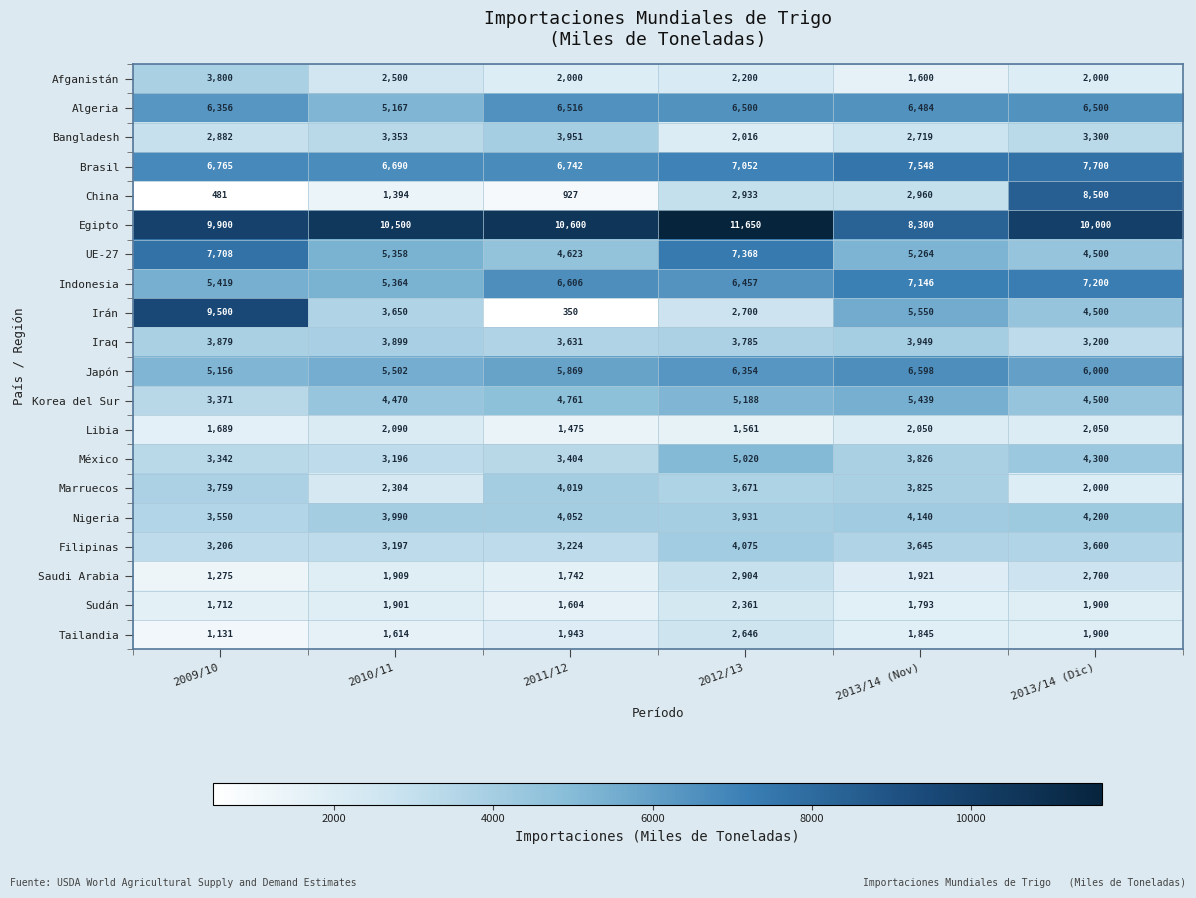

What is the greatest value displayed?

11650